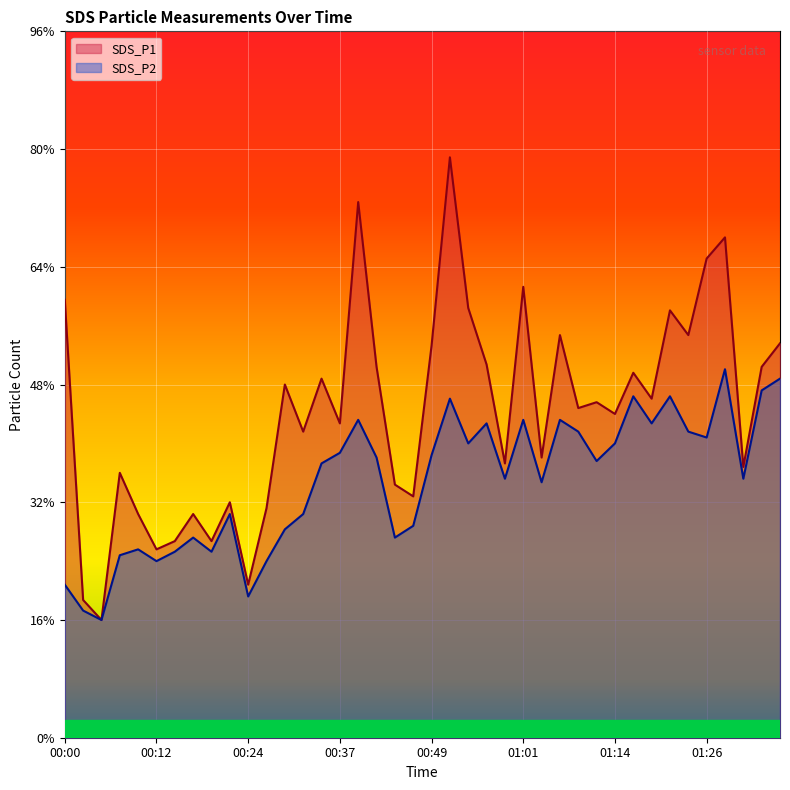

True or false: SDS_P1 and SDS_P2 cross at least once.

False